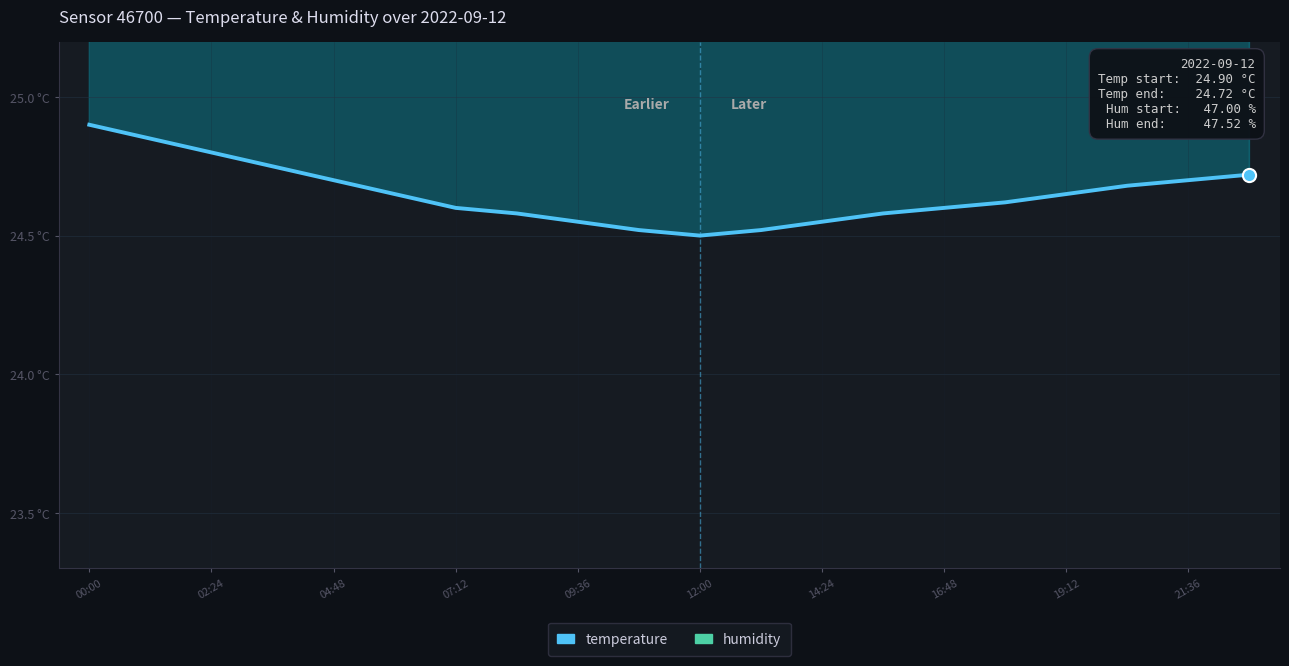

Which series has the largest total across all categories?

humidity